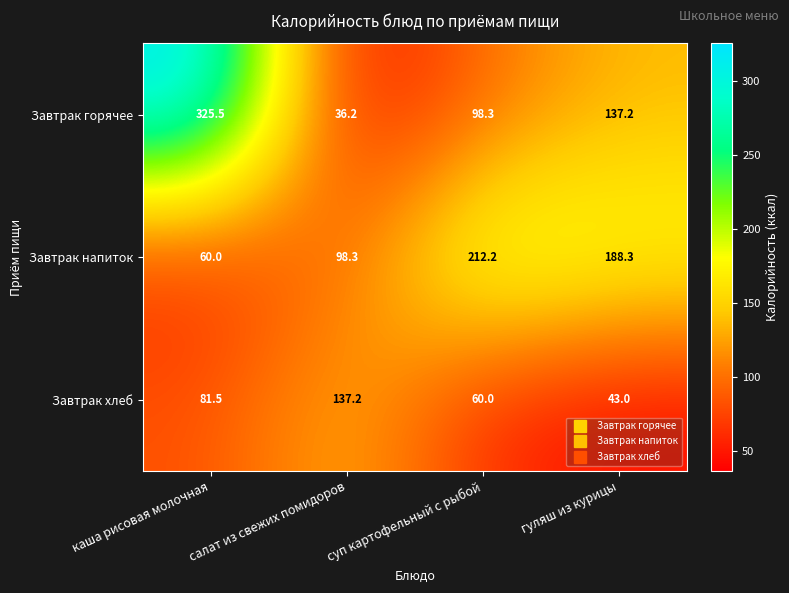

True or false: Завтрак горячее has a value of 36.2 at салат из свежих помидоров.

True